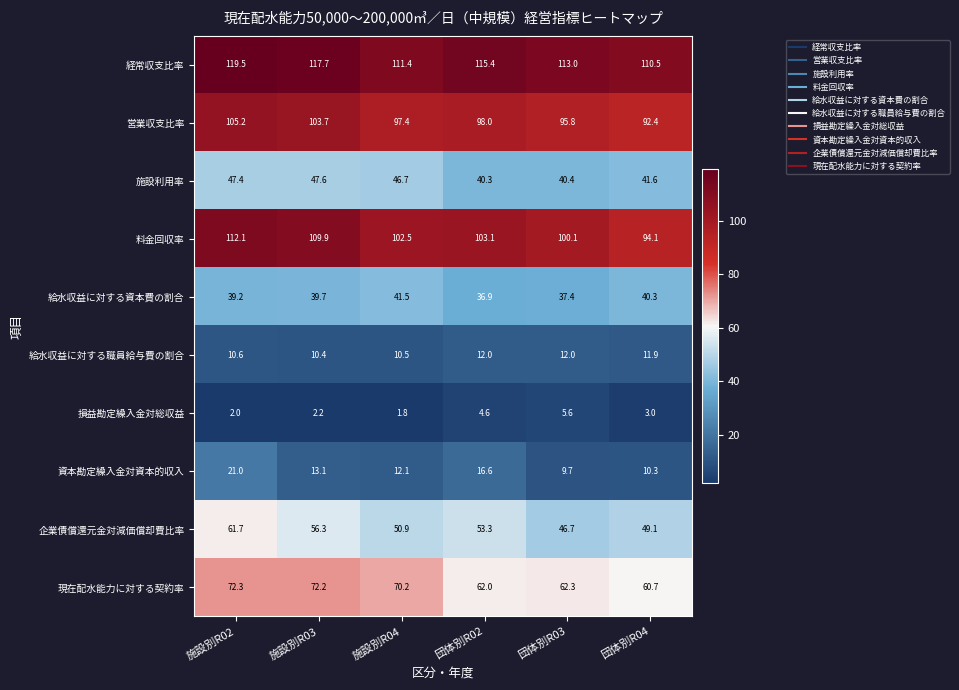

Which label corresponds to the largest value in the chart?

施設別R02